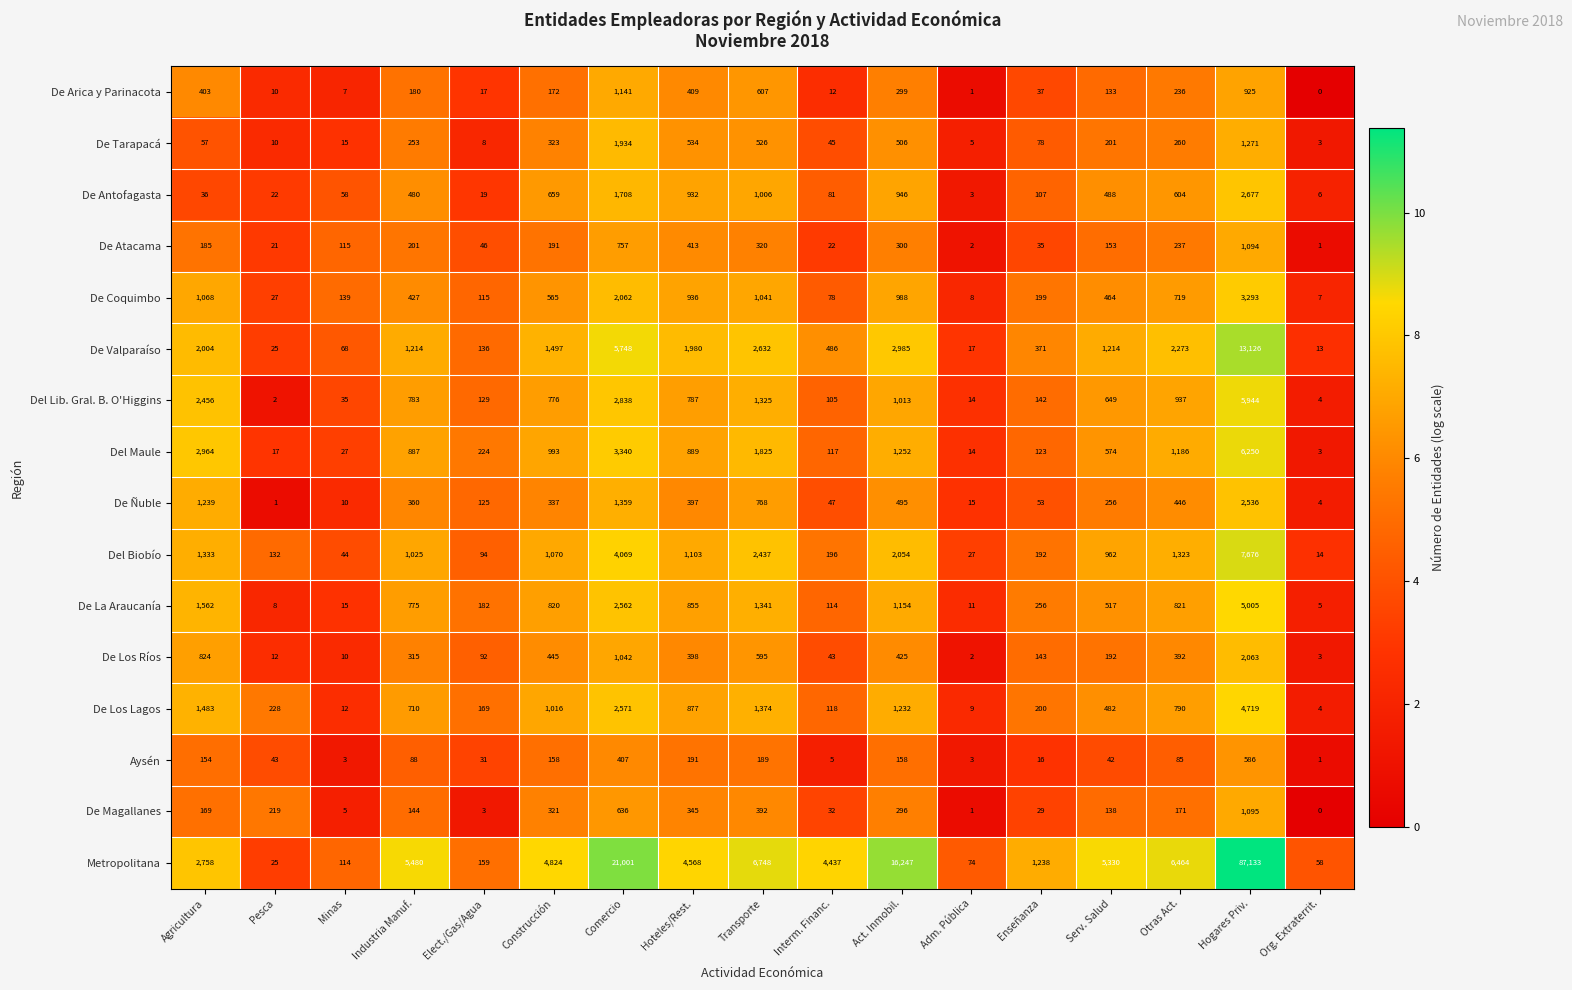

At which category does the chart reach its minimum across all series?

Org. Extraterrit.